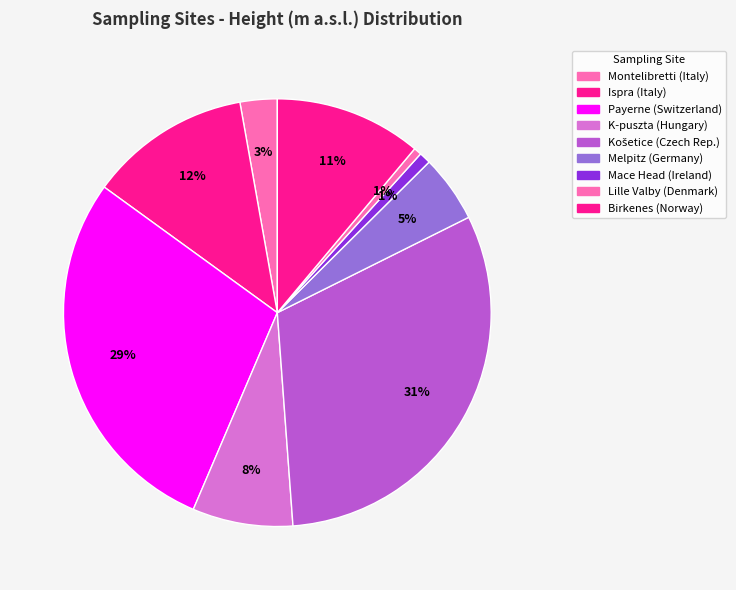

What percentage is the Mace Head (Ireland) slice, to the nearest percent?

1%